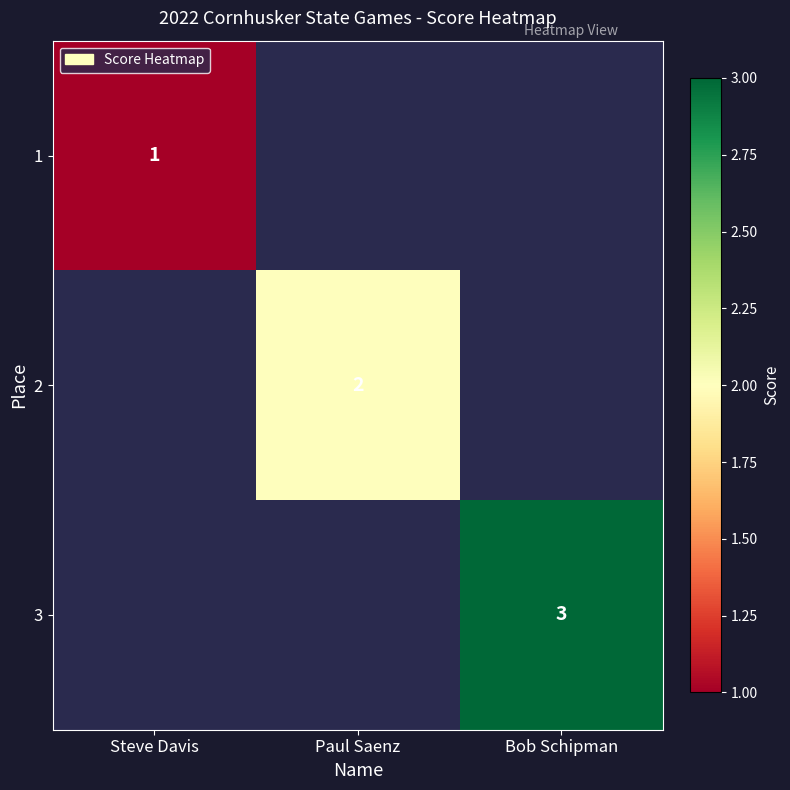

The value of 2 at Paul Saenz is 1.3. True or false?

False